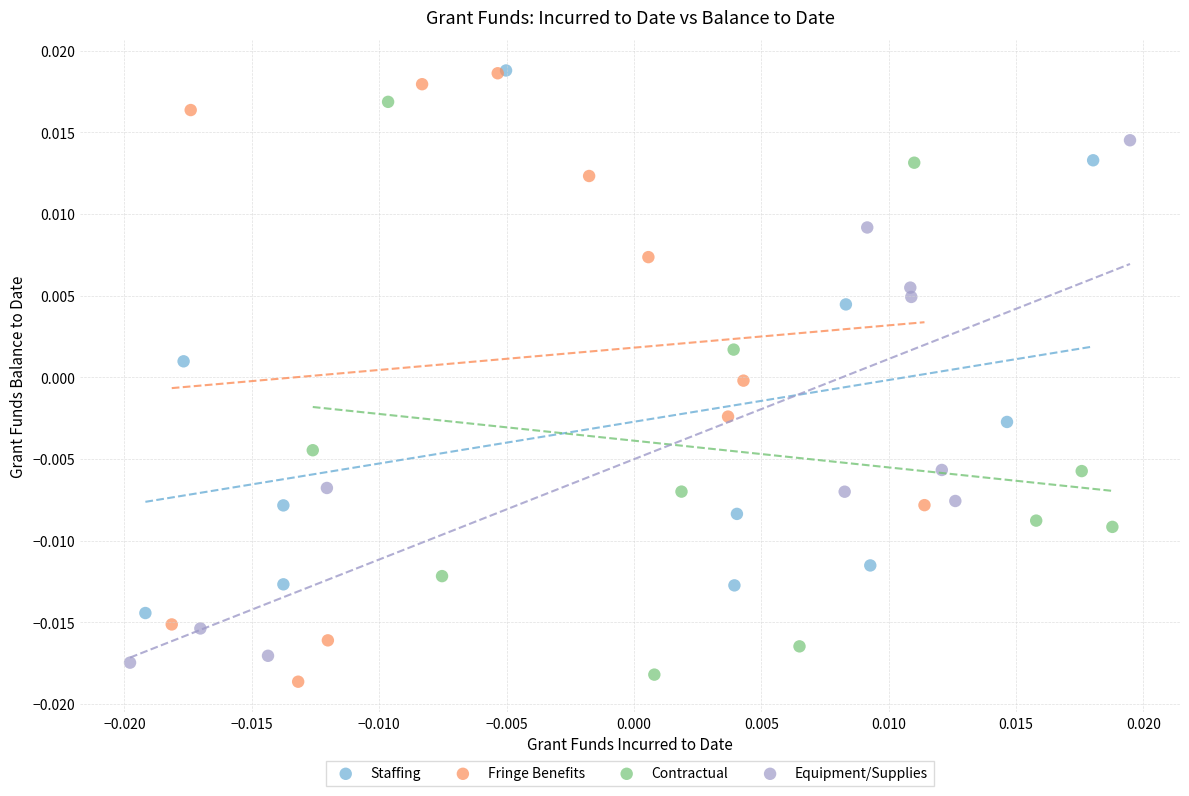

Which series has the largest Y range (max minus min)?

Fringe Benefits